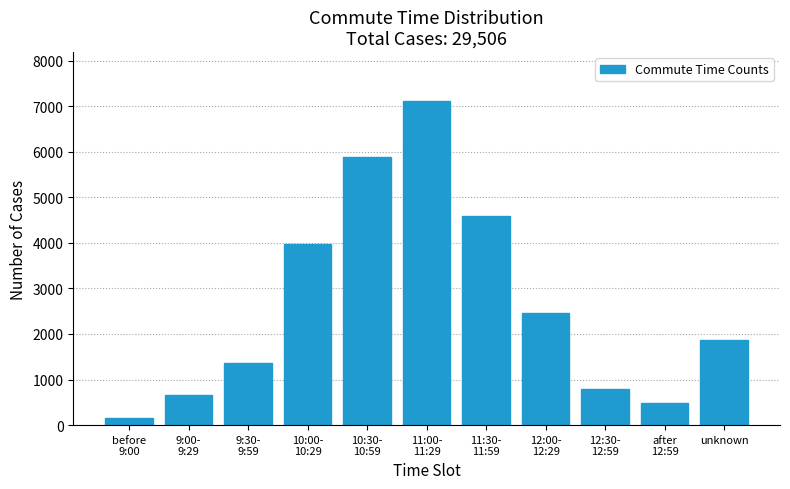

Reading left to right, what are all the values shown in this chart?

150	665	1367	3965	5877	7118	4579	2466	799	491	1859